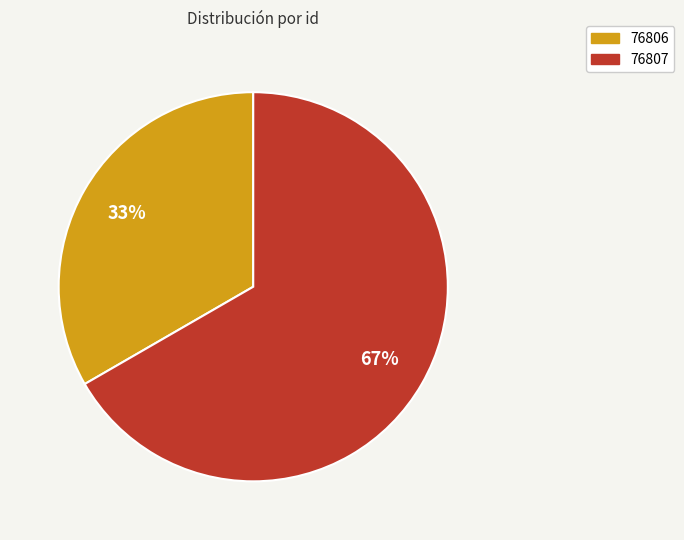

Combined, do 76806 and 76807 account for over 50%?

Yes